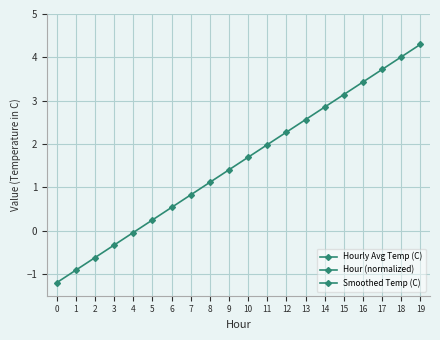

At which category is the sum across all series the highest?

19